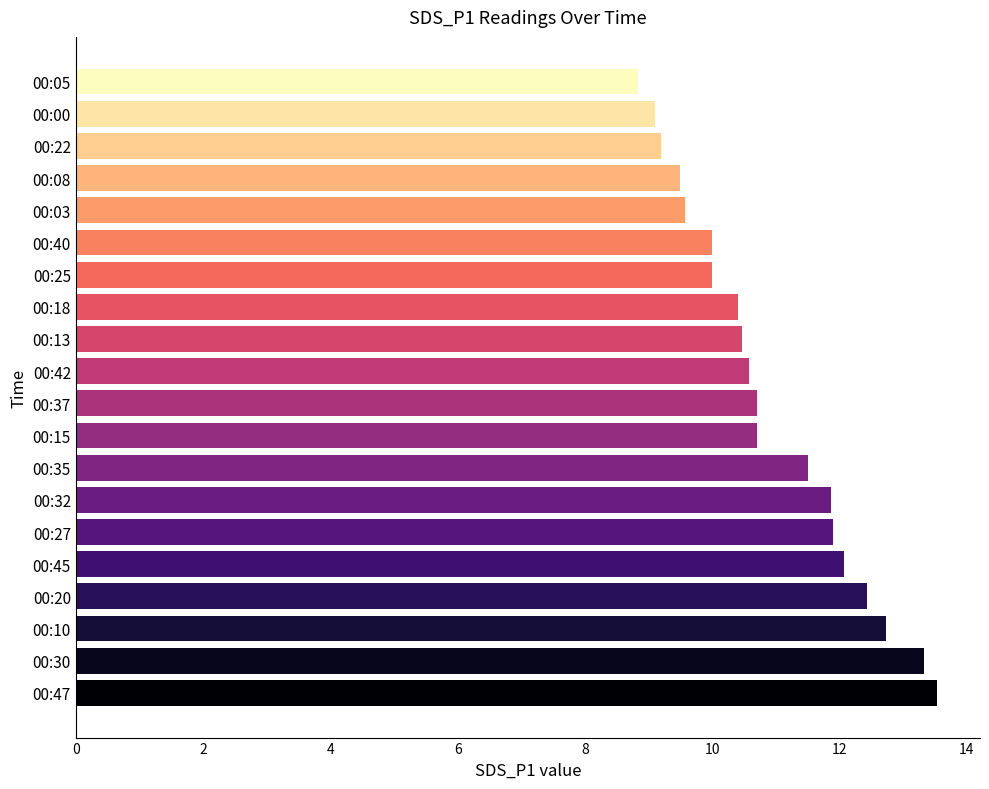

The chart shows a value of 20.0 at 00:20. True or false?

False